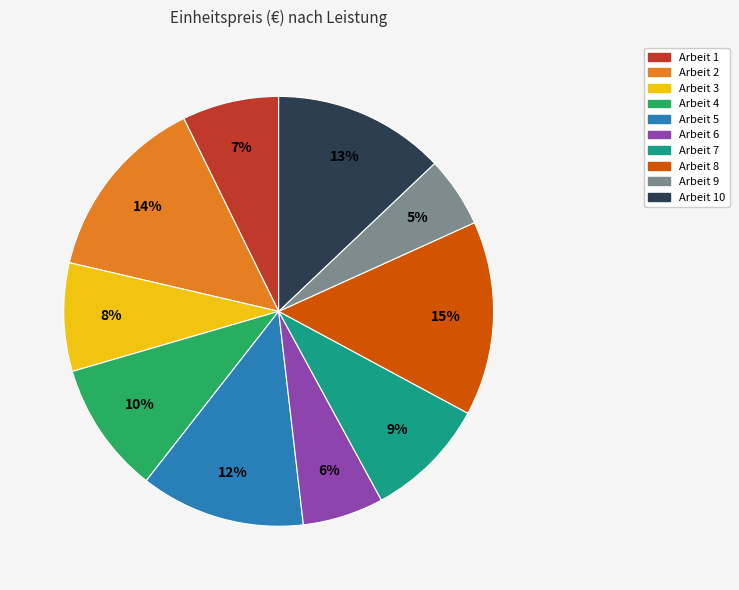

To the nearest percent, what is the average slice percentage?

10%